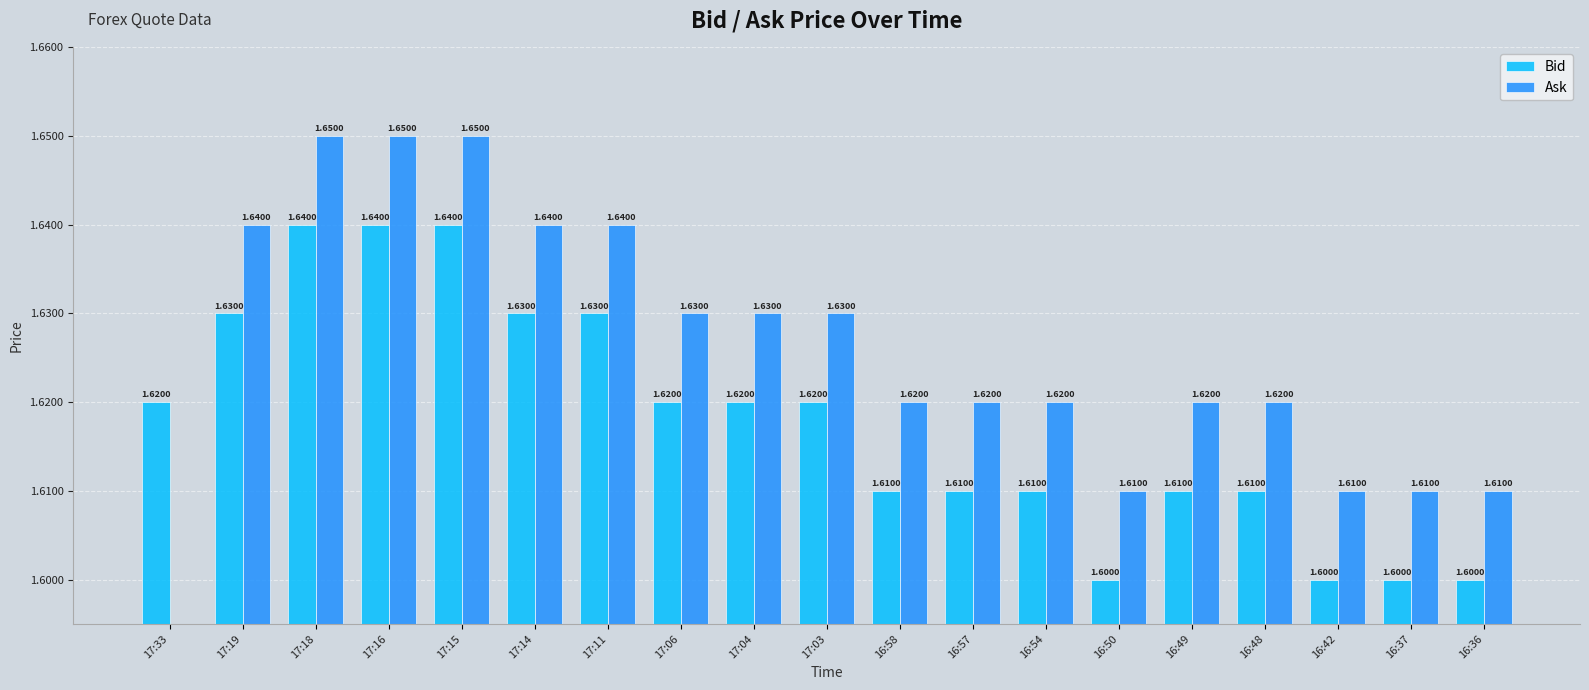

How many distinct data groups are displayed?

2